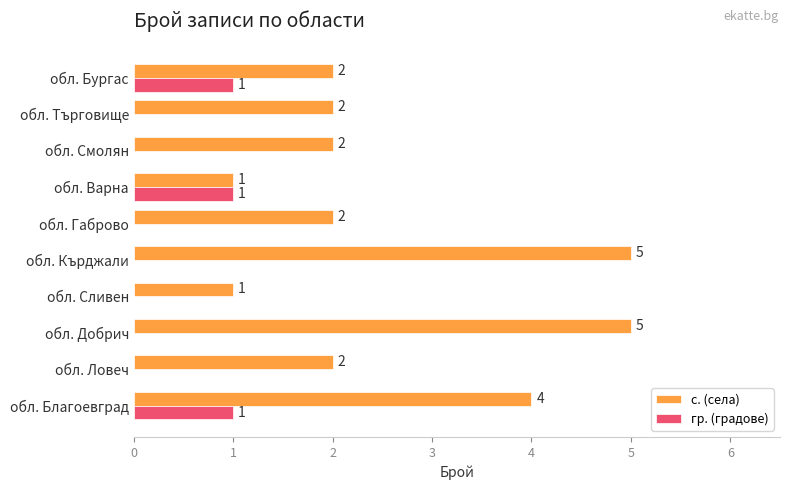

What is the sum of all гр. (градове) values?

3